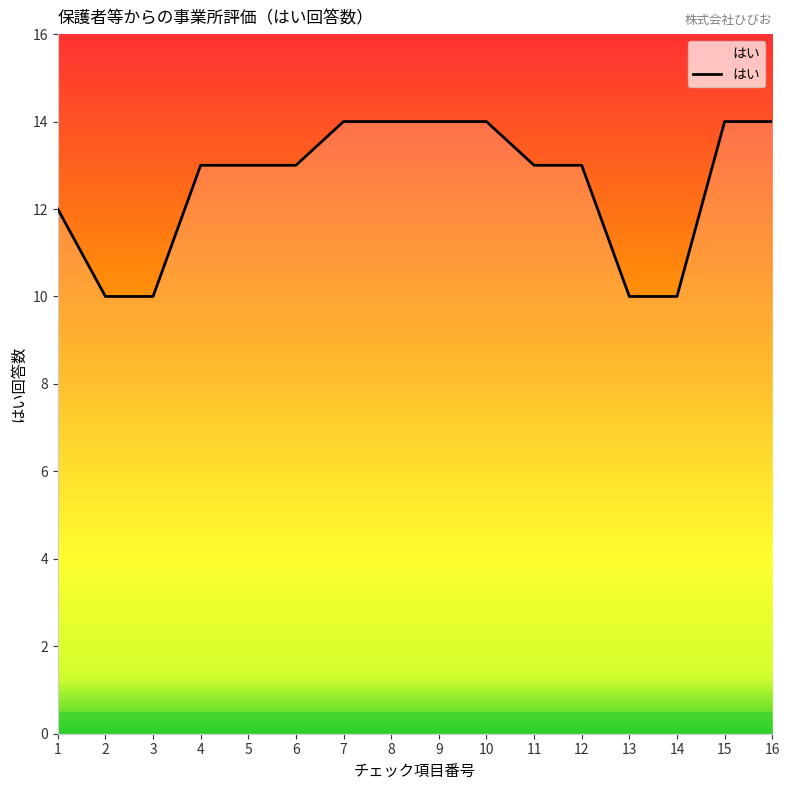

What is the sum of all values?

201